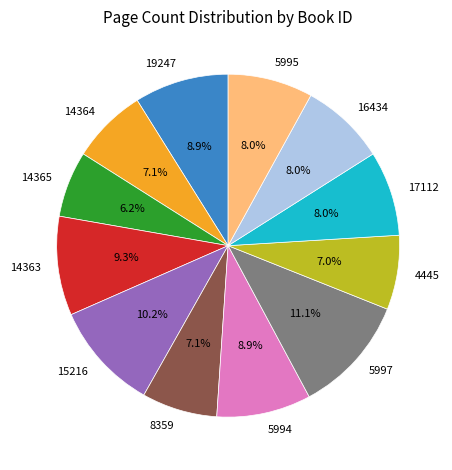

Which has a higher value, 15216 or 5997?

5997